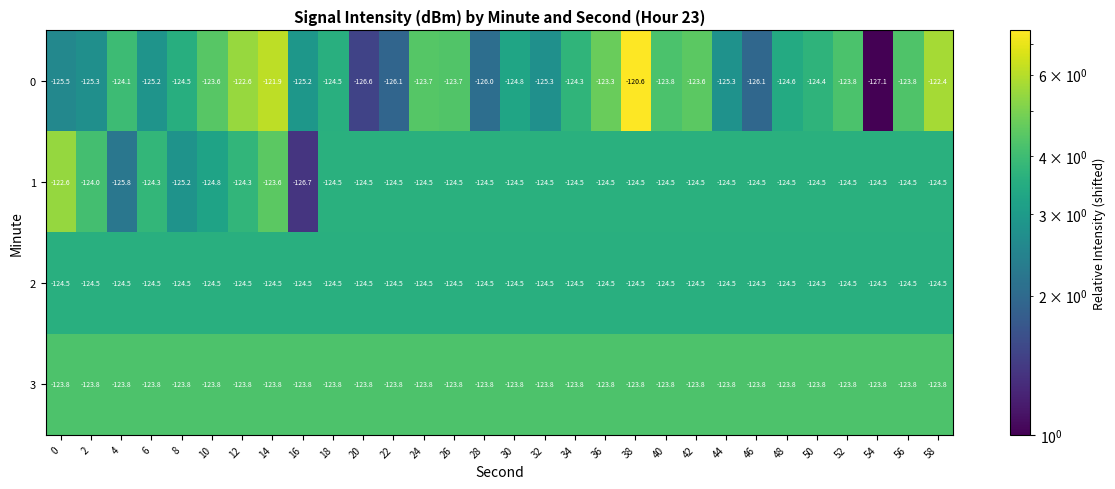

True or false: 2 has a value of -124.5 at 54.

True